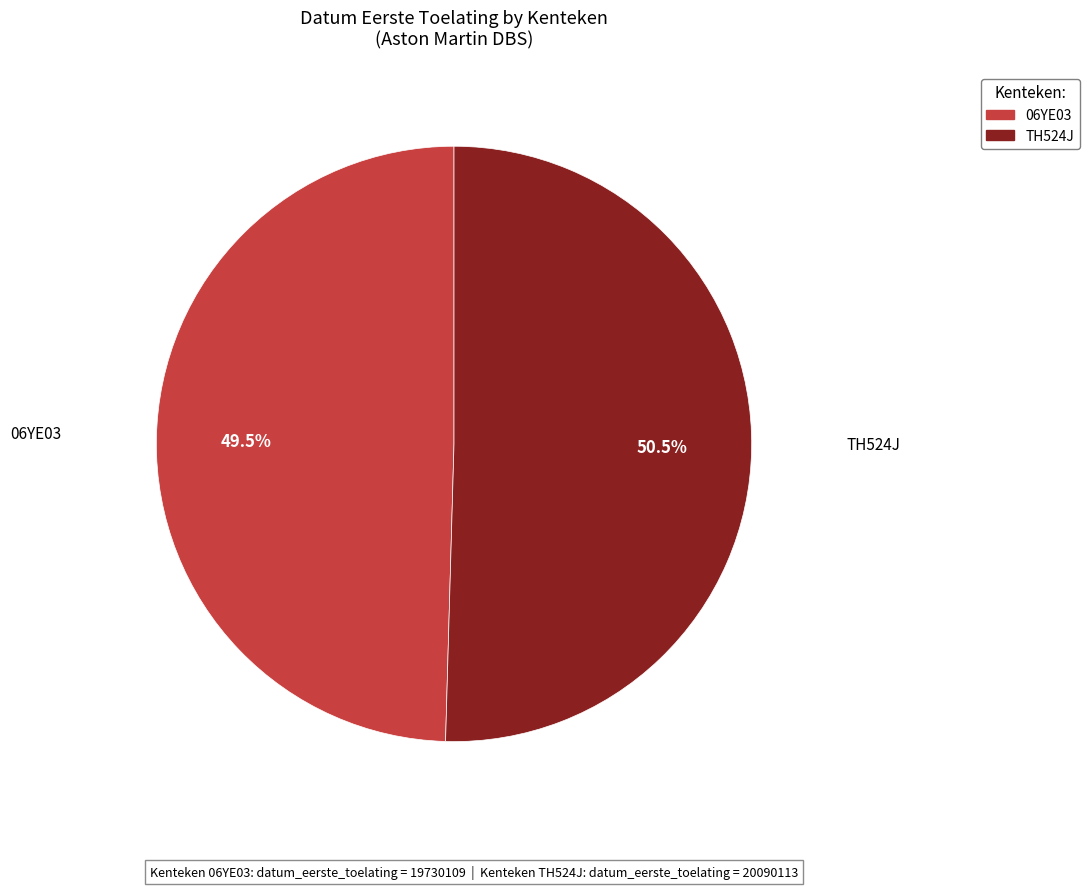

Count the number of slices in the pie.

2